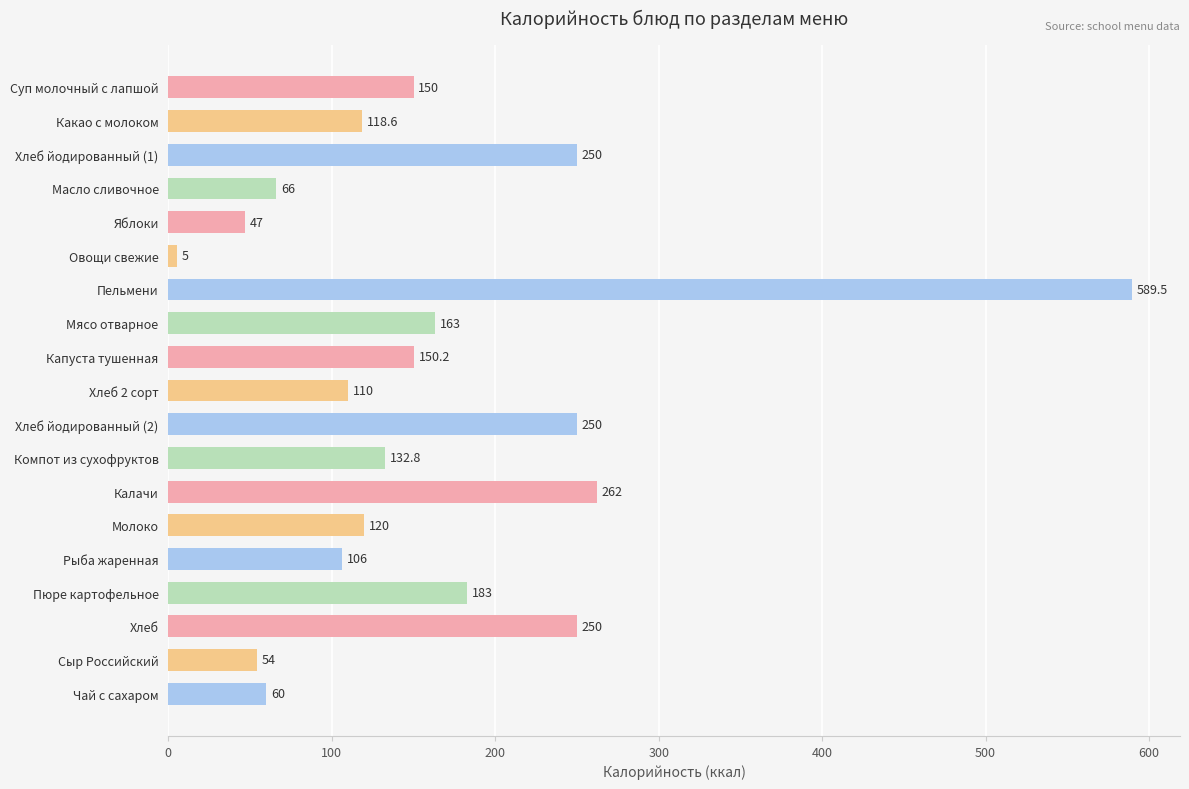

What is the maximum value shown in the chart?

589.5